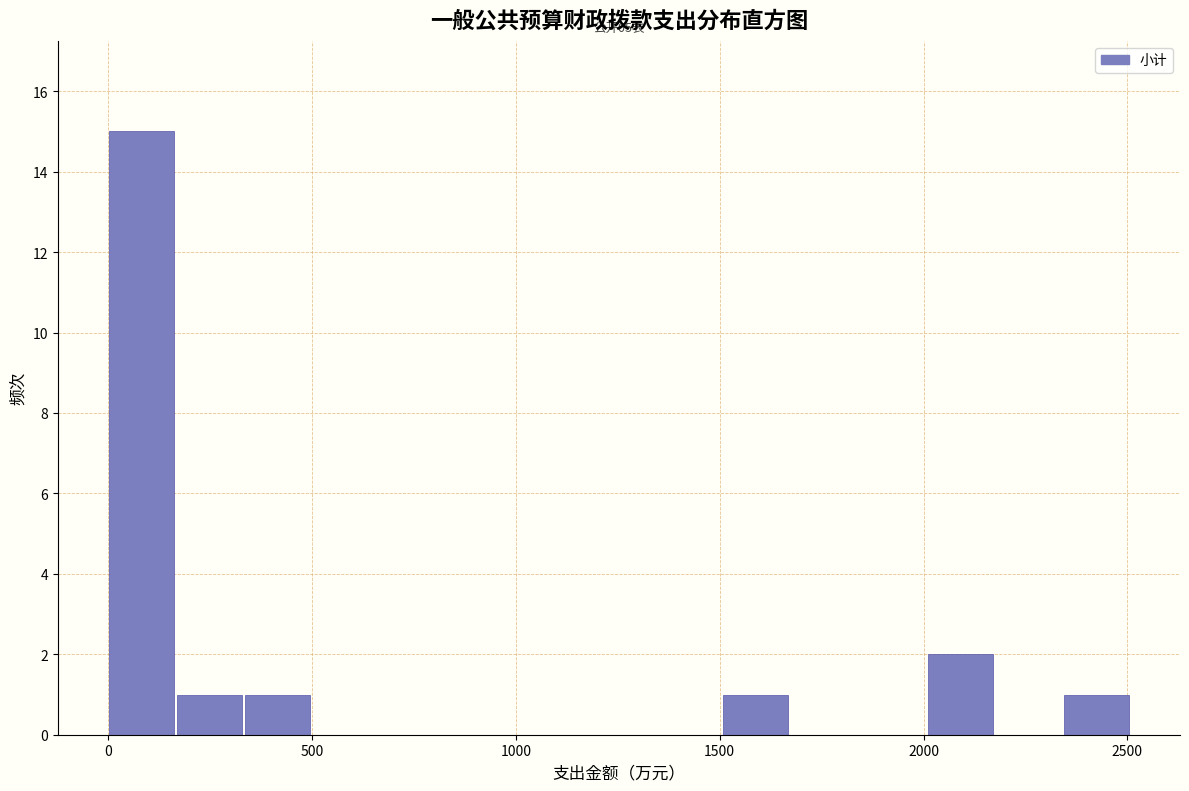

Read against the x-axis, roughly where is the centre of the tallest bar?

100